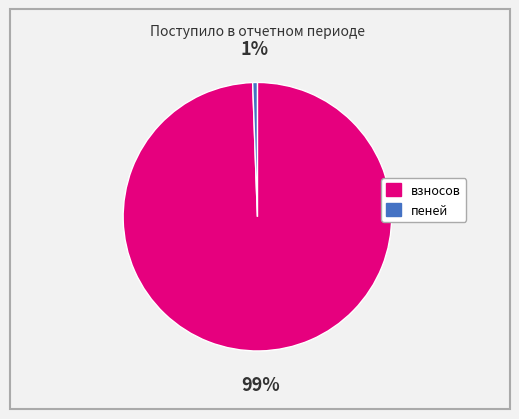

Which slice is the largest?

взносов